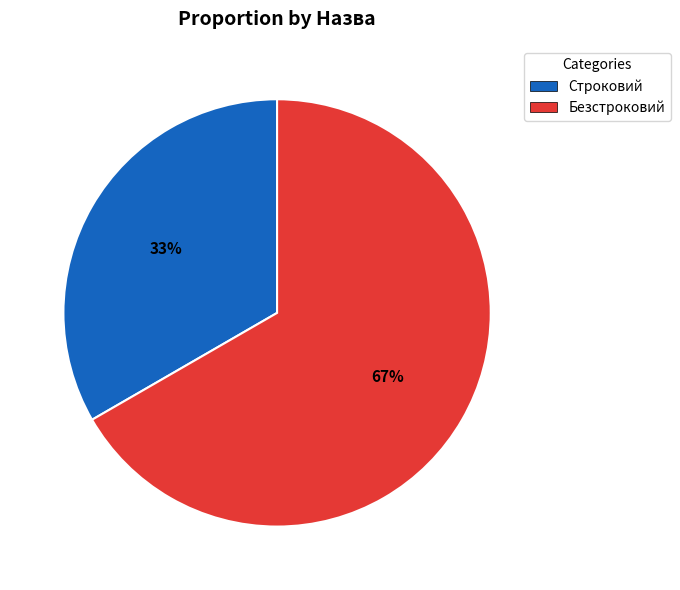

Is it true that Безстроковий is 57% of the pie?

False